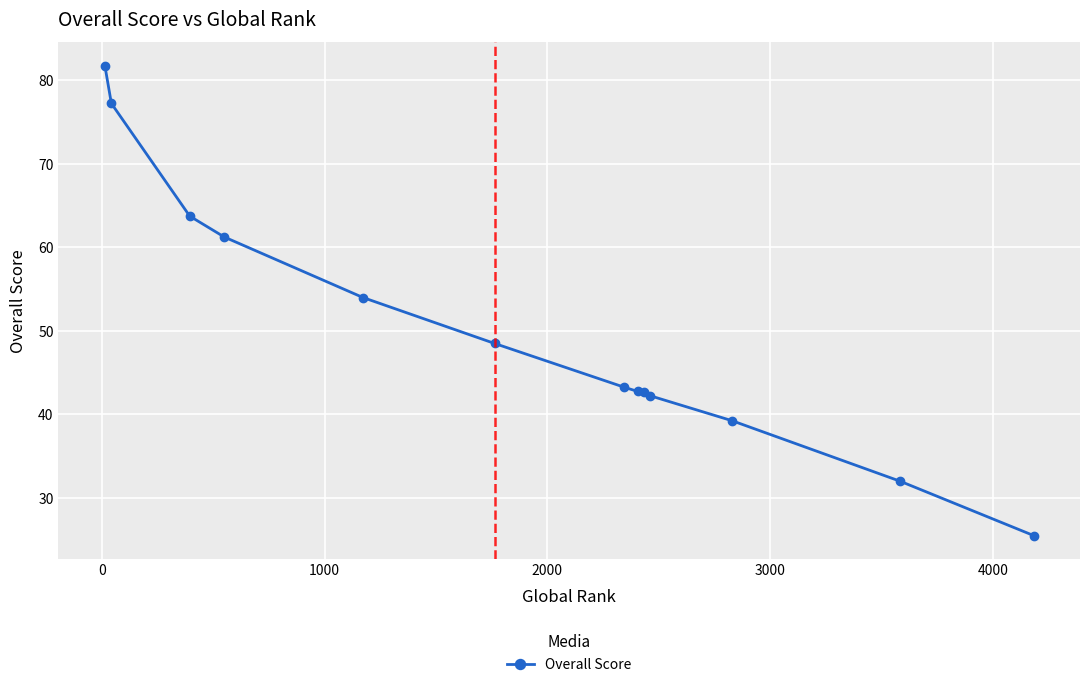

Count the number of categories in the chart.

13